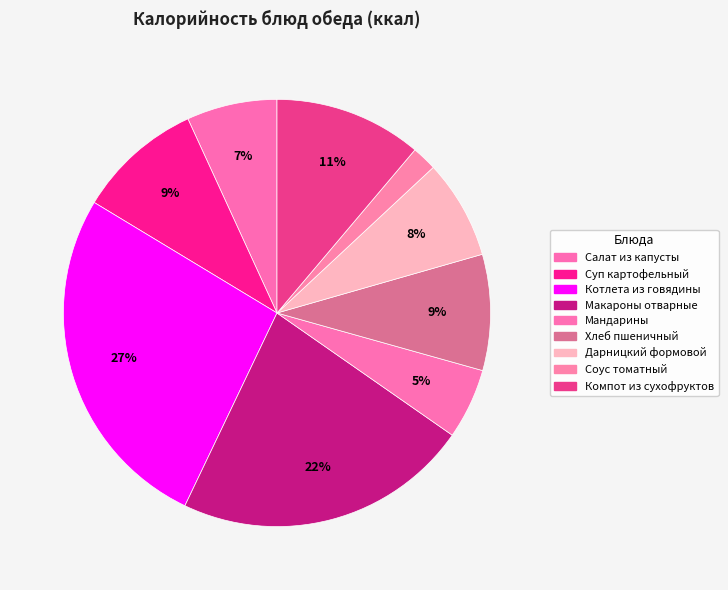

Count the number of slices in the pie.

9